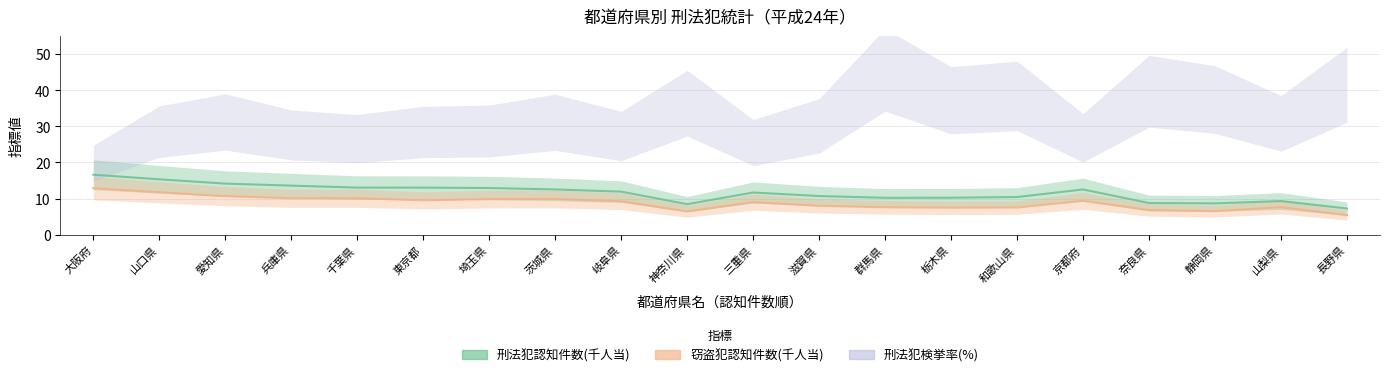

Reading right to left, transcribe all the data shown in this chart.

刑法犯認知件数(千人当): 長野県=7.2	山梨県=9.3	静岡県=8.7	奈良県=8.8	京都府=12.5	和歌山県=10.4	栃木県=10.2	群馬県=10.2	滋賀県=10.7	三重県=11.7	神奈川県=8.4	岐阜県=11.9	茨城県=12.5	埼玉県=12.9	東京都=13.0	千葉県=13.0	兵庫県=13.6	愛知県=14.1	山口県=15.3	大阪府=16.6
窃盗犯認知件数(千人当): 長野県=5.4	山梨県=7.6	静岡県=6.5	奈良県=6.8	京都府=9.4	和歌山県=7.5	栃木県=7.5	群馬県=7.6	滋賀県=8.0	三重県=9.0	神奈川県=6.5	岐阜県=9.3	茨城県=9.9	埼玉県=9.9	東京都=9.5	千葉県=10.1	兵庫県=10.1	愛知県=10.7	山口県=11.8	大阪府=12.9
刑法犯検挙率(%): 長野県=41.5	山梨県=30.8	静岡県=37.4	奈良県=39.7	京都府=26.8	和歌山県=38.4	栃木県=37.2	群馬県=45.6	滋賀県=30.1	三重県=25.5	神奈川県=36.4	岐阜県=27.3	茨城県=31.1	埼玉県=28.7	東京都=28.4	千葉県=26.6	兵庫県=27.6	愛知県=31.2	山口県=28.5	大阪府=19.8